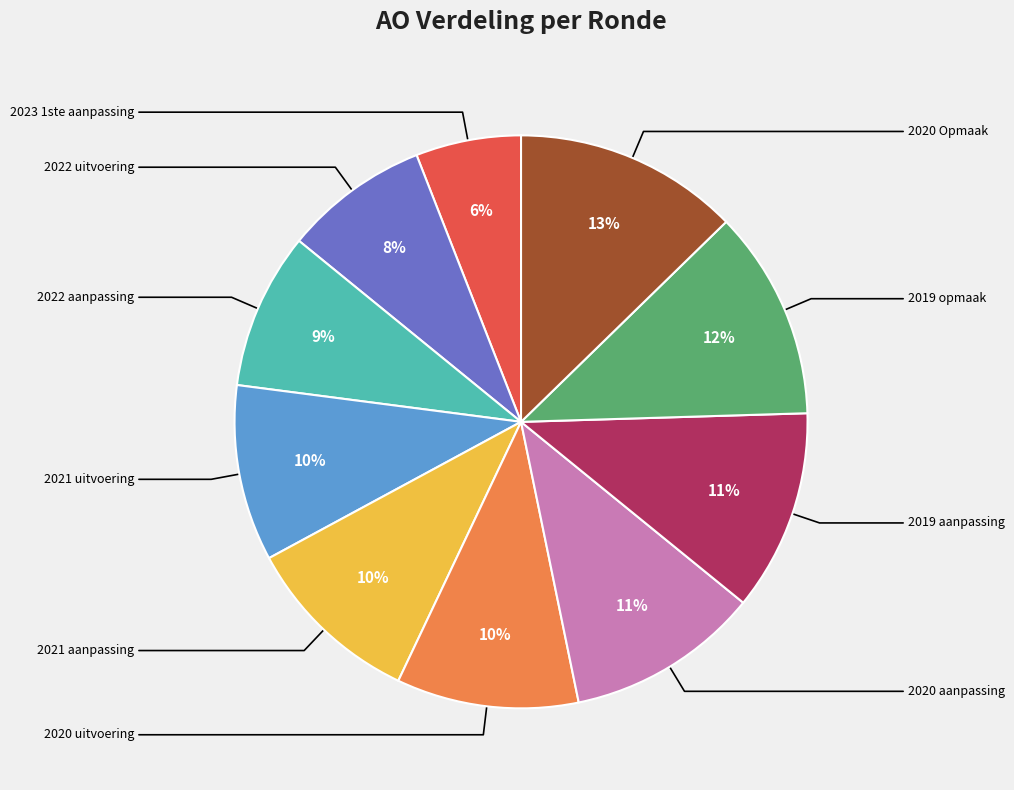

Does any single category account for the majority?

No